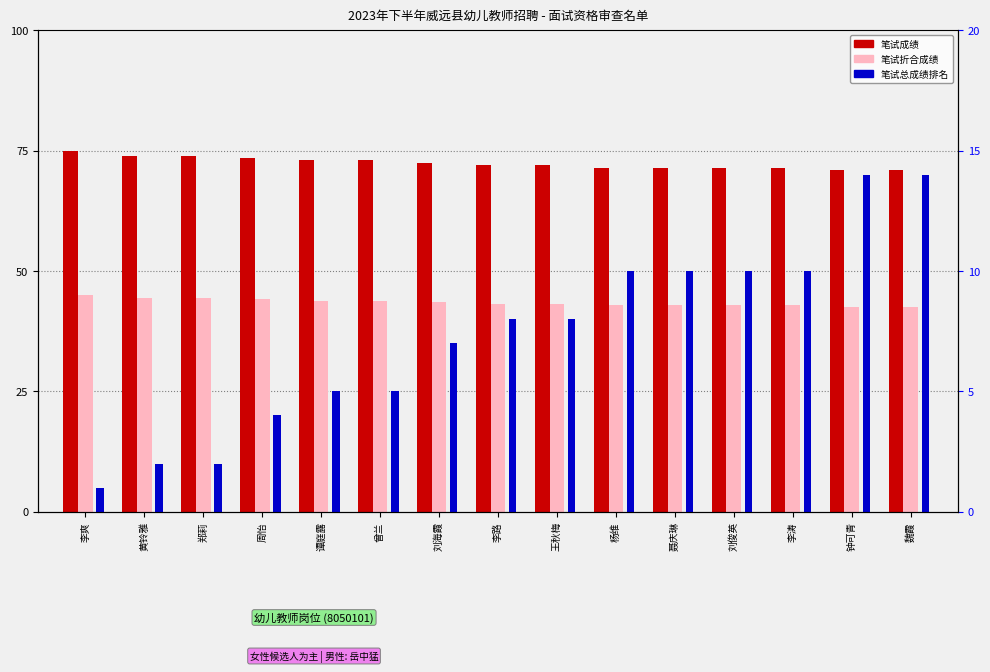

Which series has the largest range (max minus min)?

笔试总成绩排名